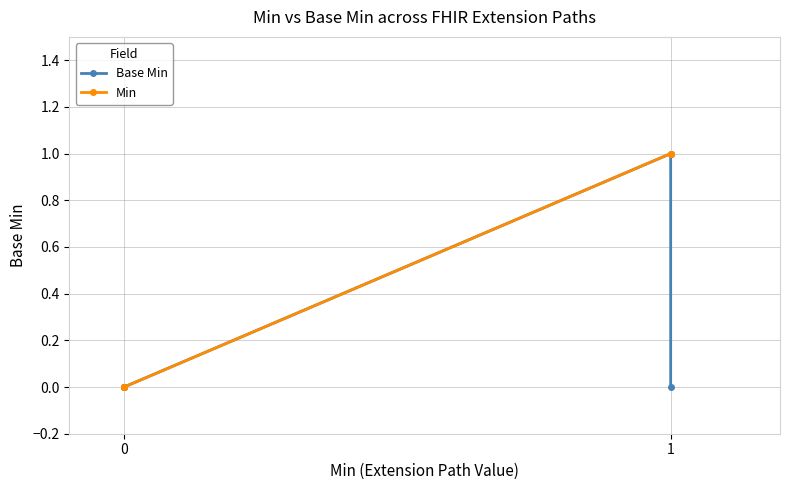

Reading right to left, what are all the values shown in this chart?

Base Min: 0	1	0	0	0
Min: 1	1	0	0	0